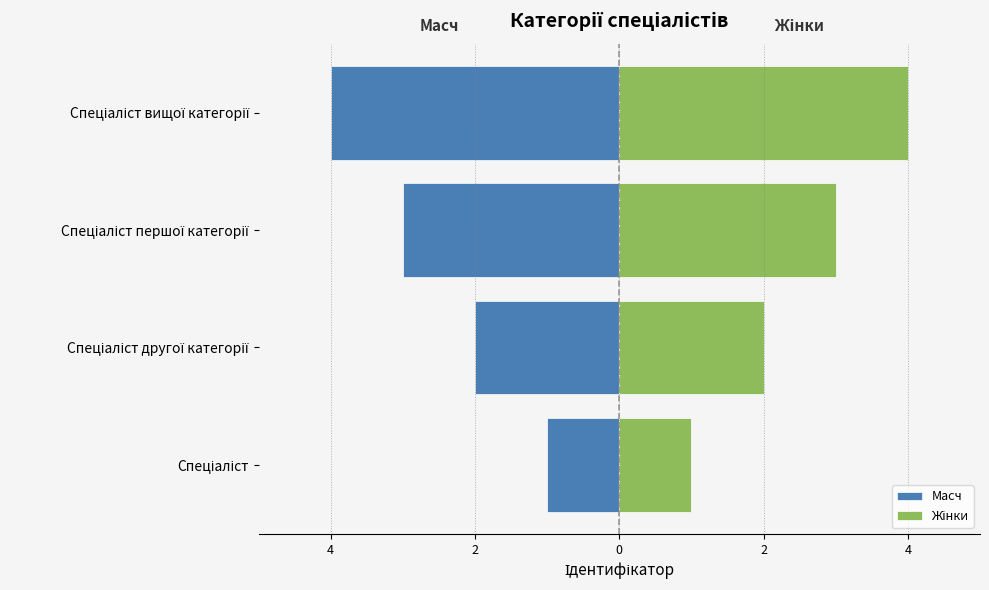

How many values in the Масч series exceed -2?

1